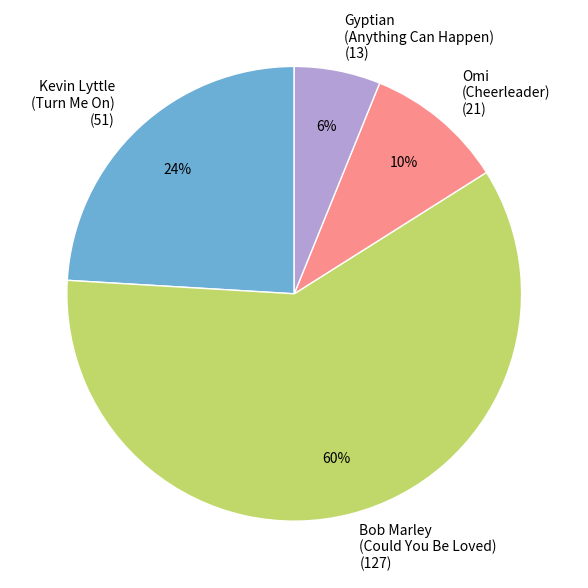

Is it true that Omi (Cheerleader) (21) is 22% of the pie?

False